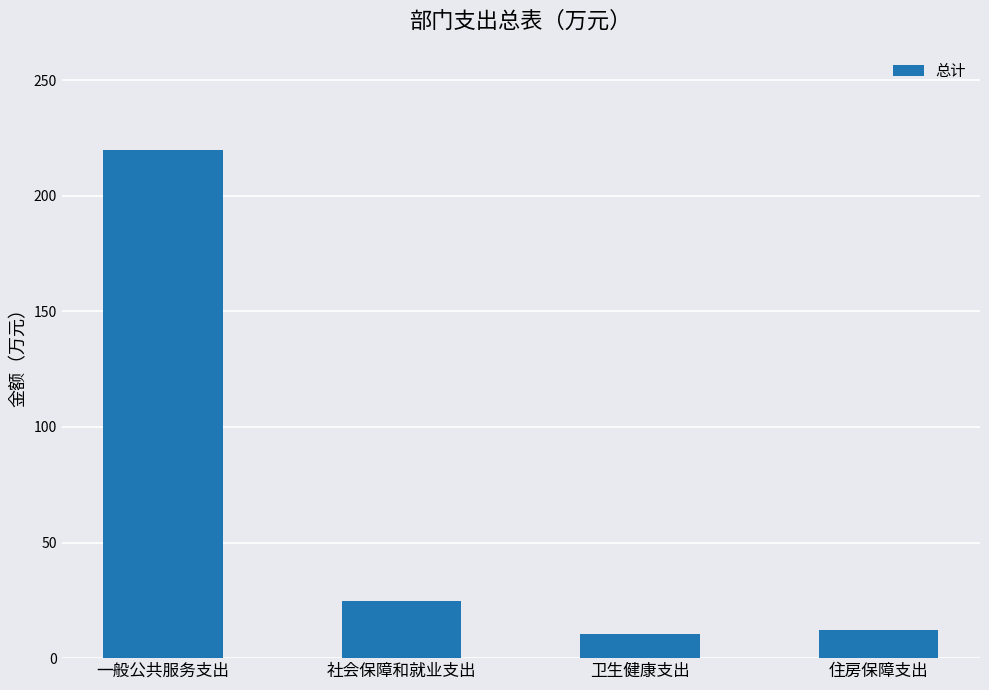

What is the change in value from 一般公共服务支出 to 住房保障支出?

-207.3